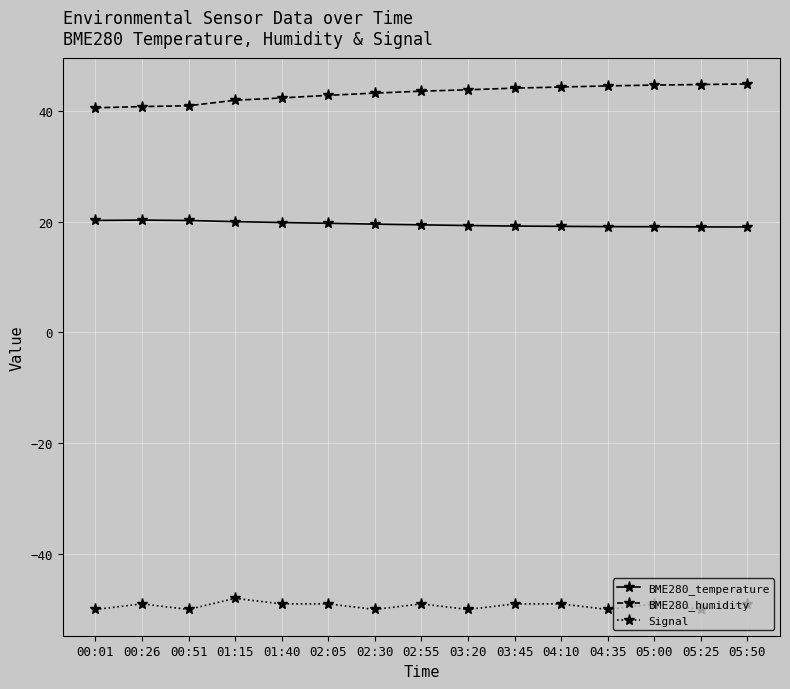

Which series has the largest total across all categories?

BME280_humidity